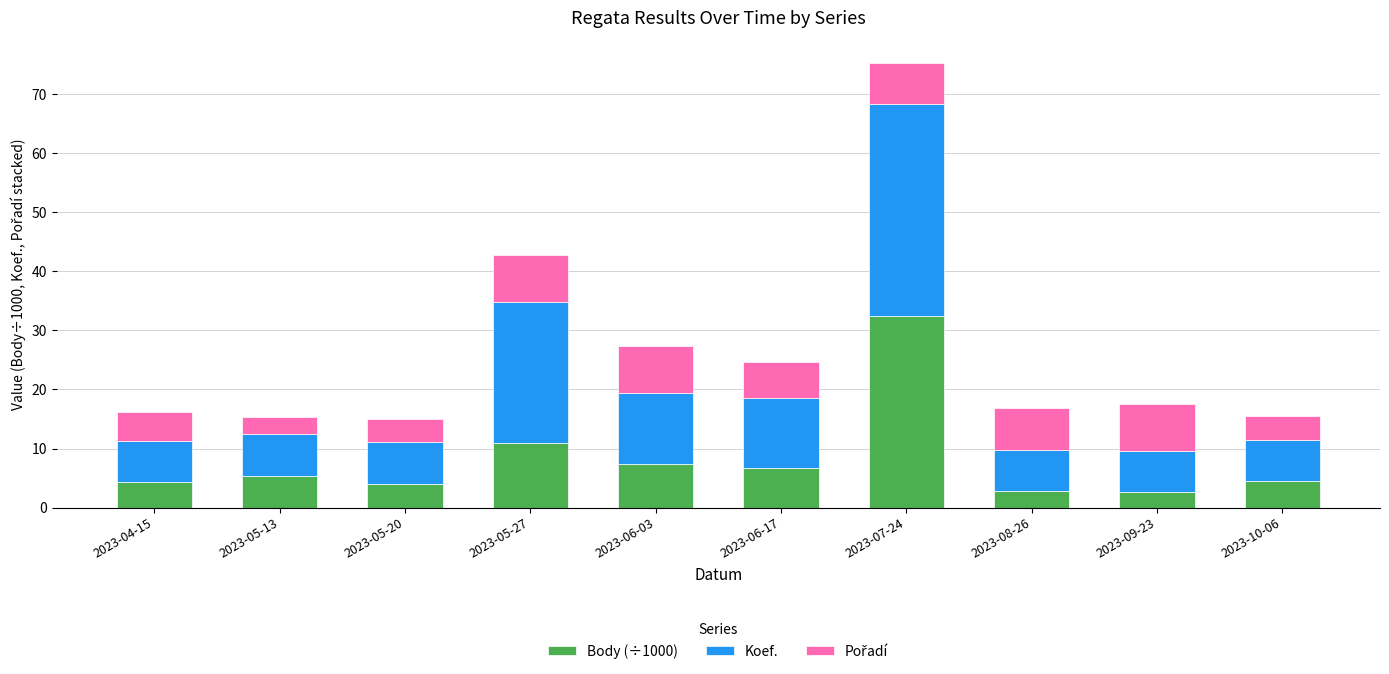

What is the minimum value for Body (÷1000)?

2.6